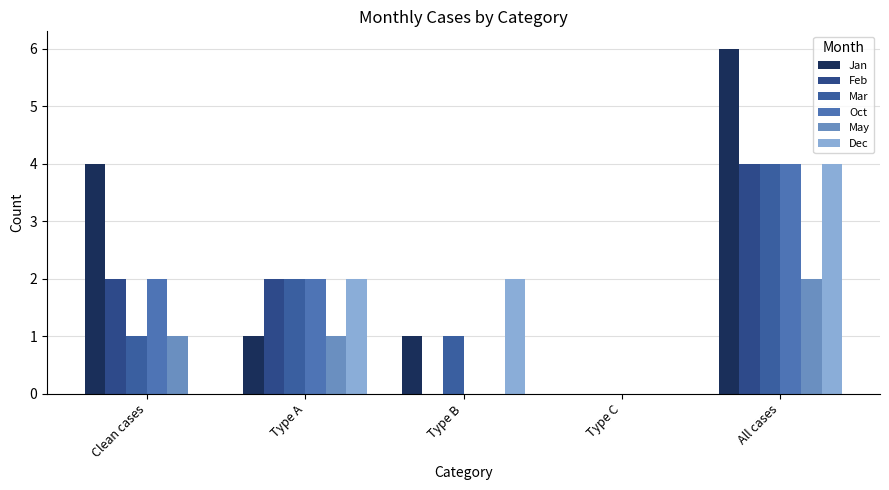

How many distinct data groups are displayed?

6